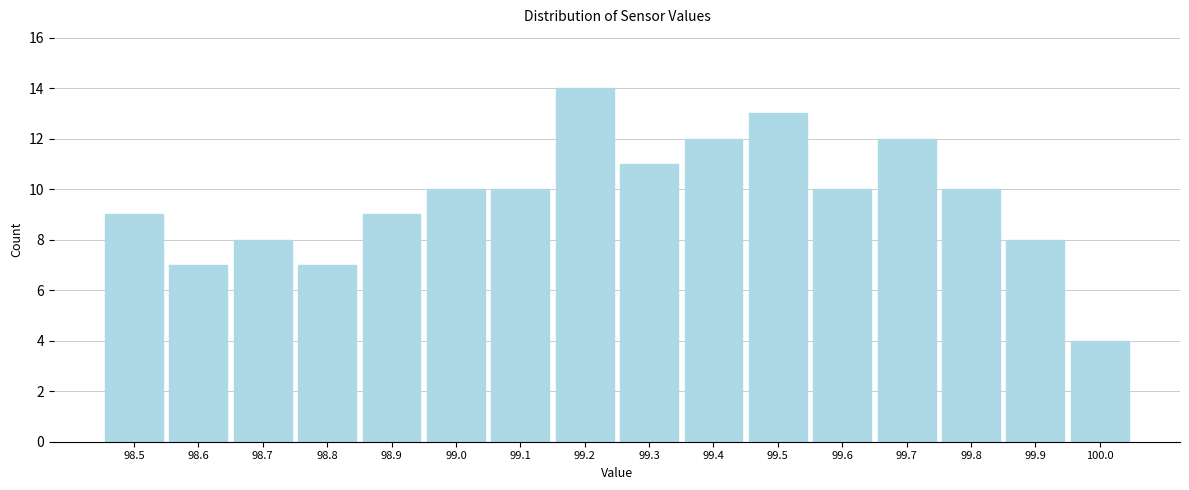

Reading right to left, extract all data points from this chart.

4	8	10	12	10	13	12	11	14	10	10	9	7	8	7	9